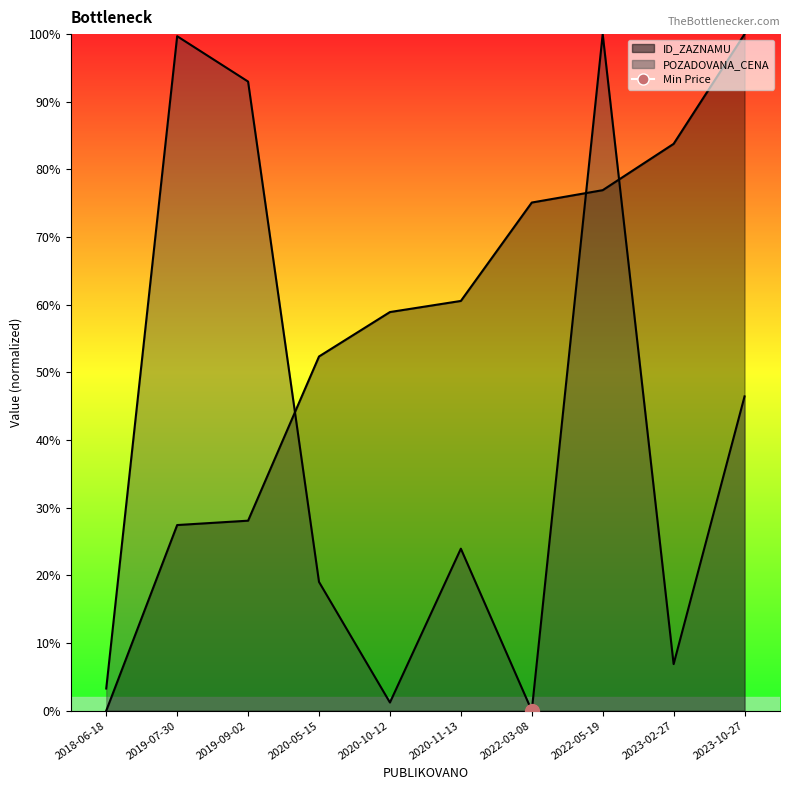

What is the highest value of the POZADOVANA_CENA series?

100.0